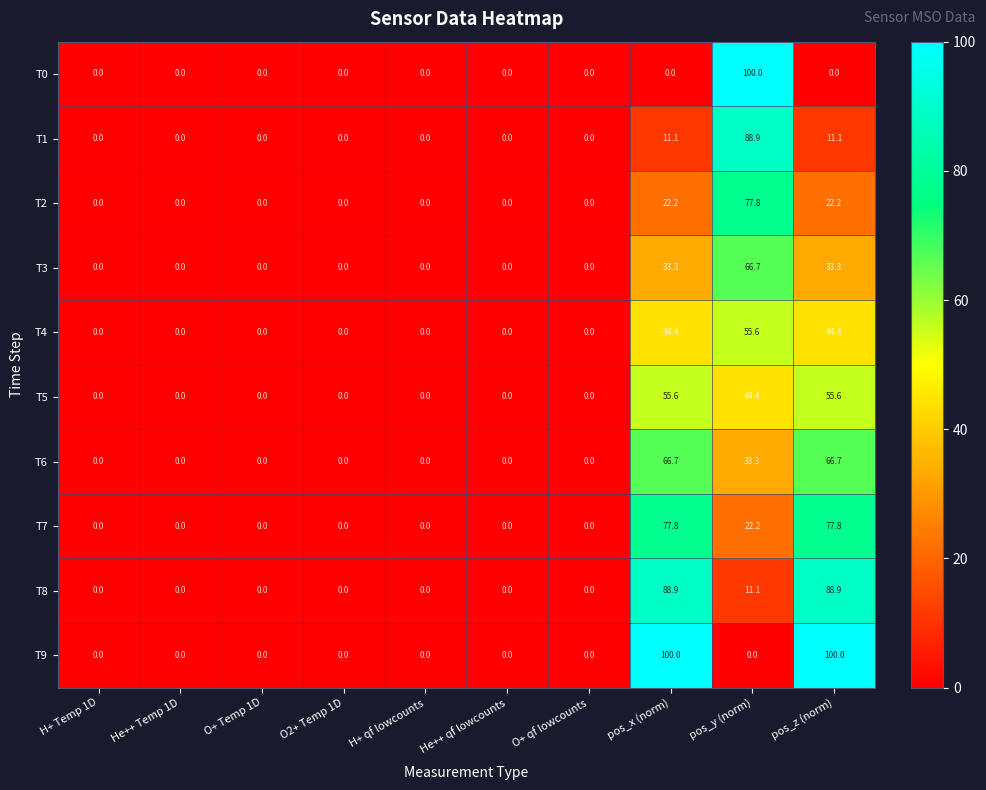

Which series has the largest total across all categories?

T9